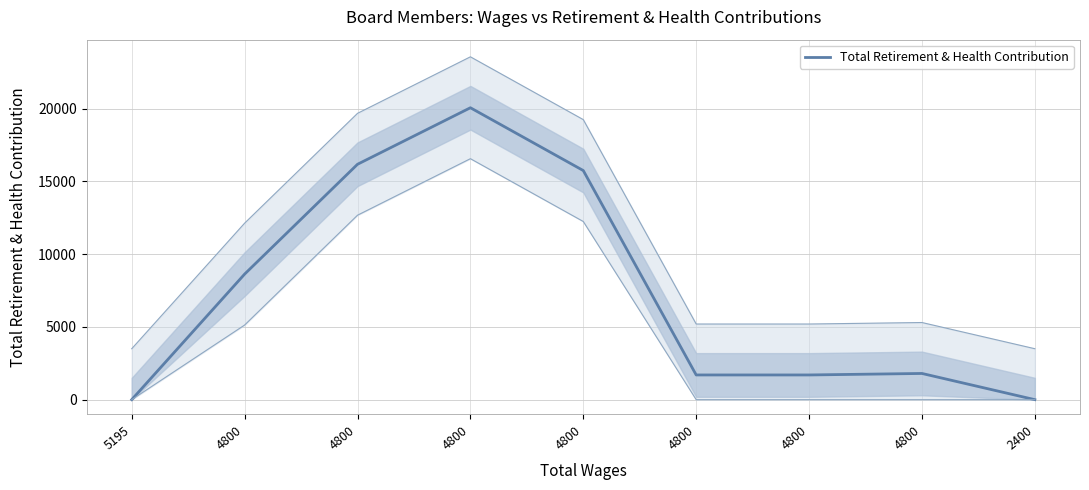

Reading left to right, list all the values displayed in this chart.

5195=0	4800=8627	4800=16173	4800=20057	4800=15741	4800=1697	4800=1697	4800=1800	2400=0